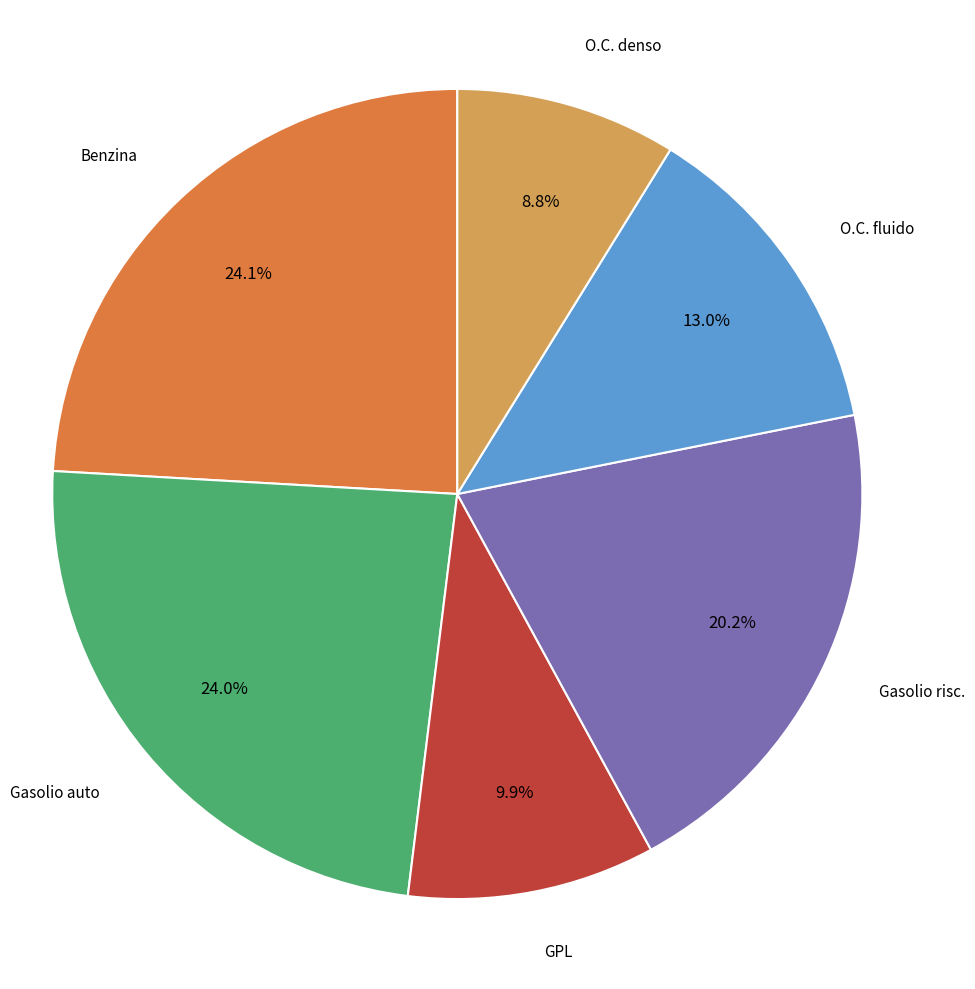

Is there any slice that represents more than half of the pie?

No